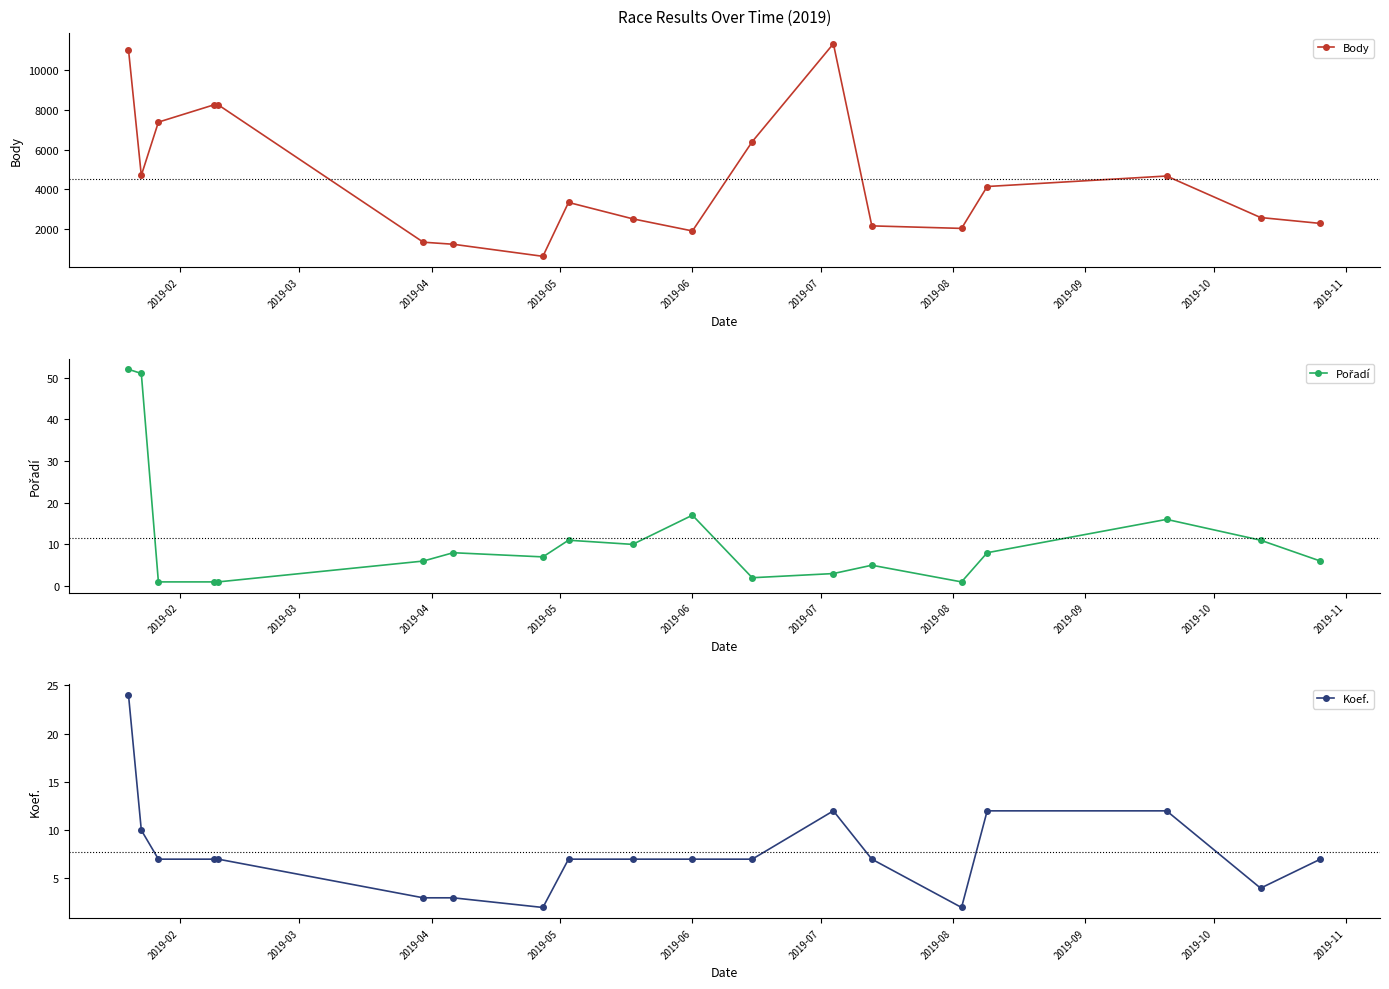

What is the maximum value for Body?

11353